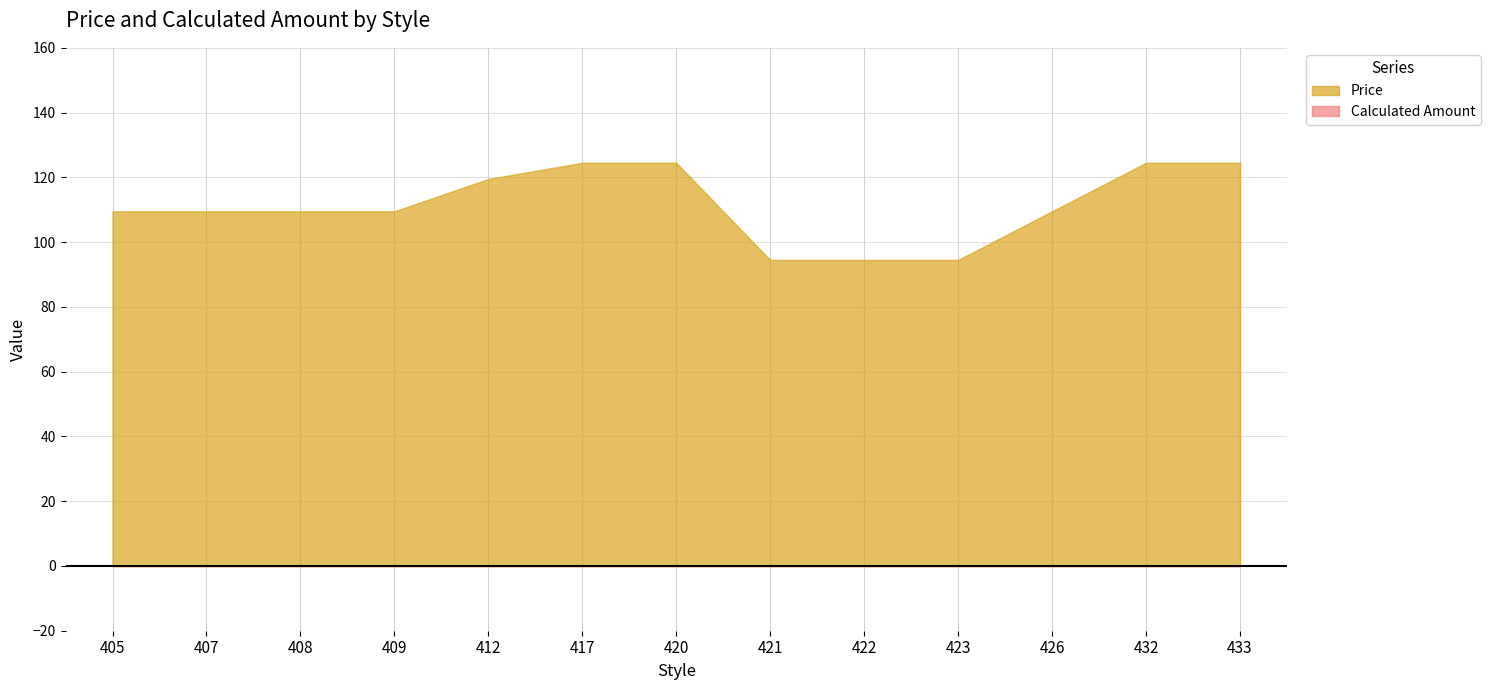

Is it true that Price equals 124.5 at 420?

True